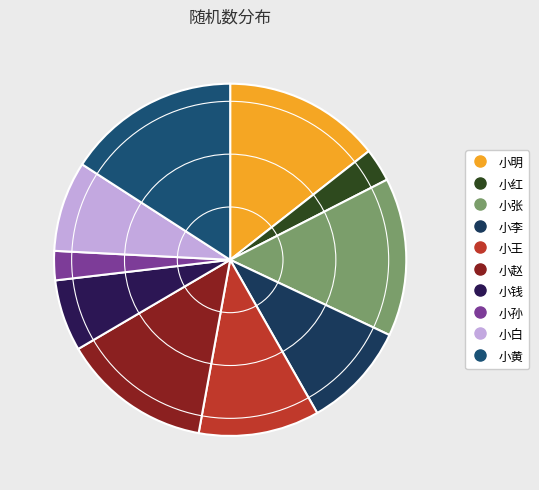

The 小孙 slice represents 3% of the pie. True or false?

True